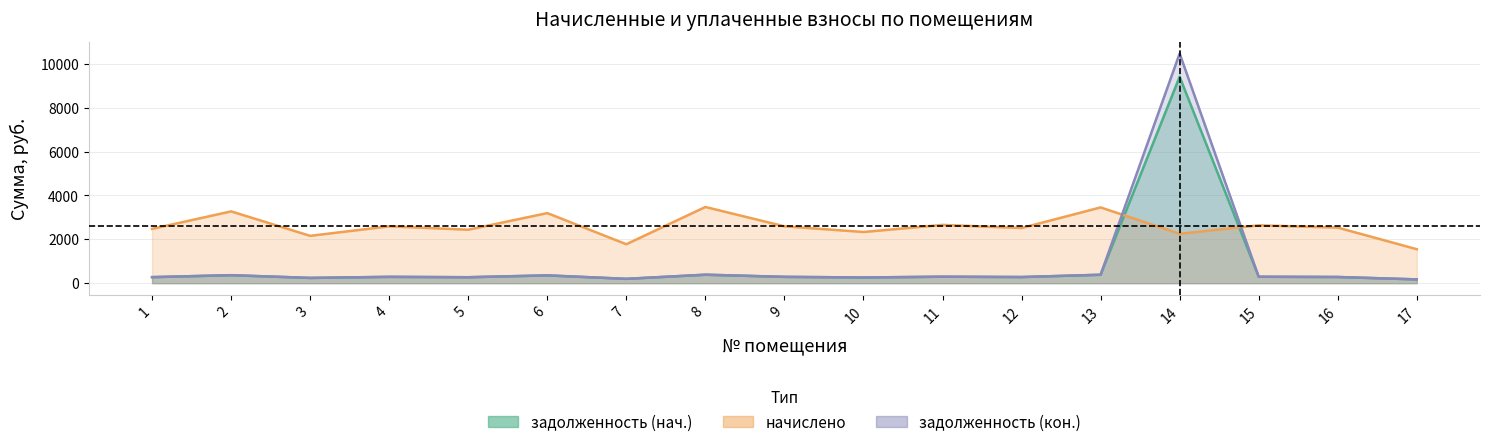

What is the difference between the highest and lowest values at 3?

1918.1